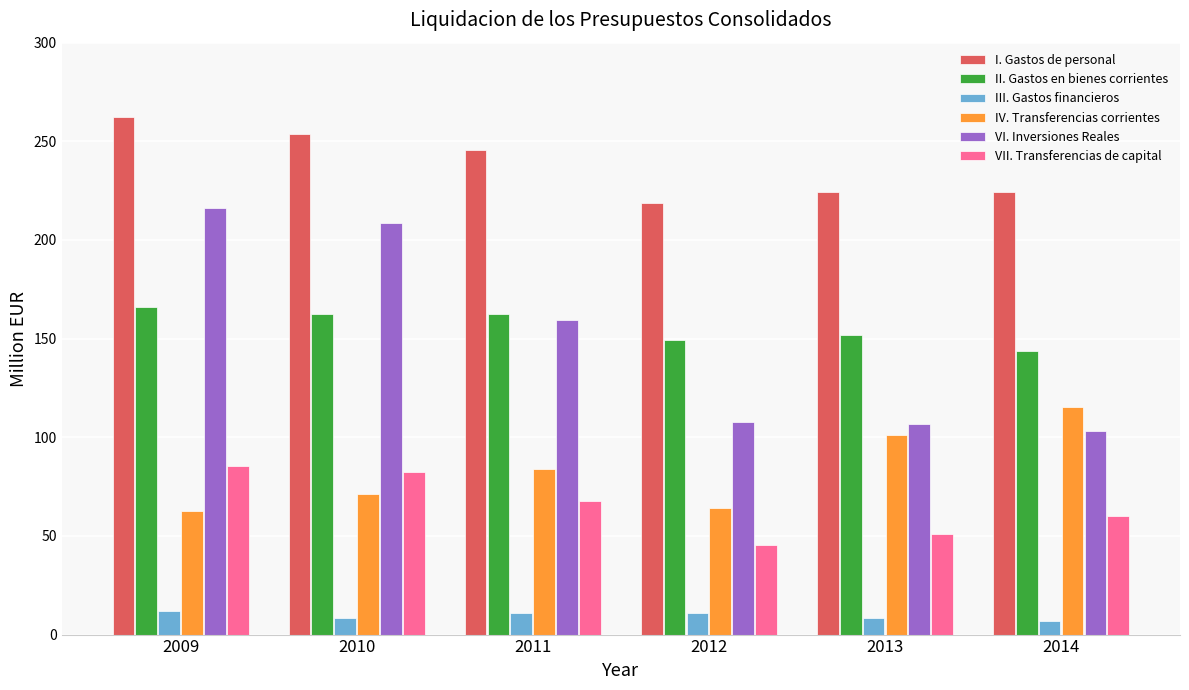

The value of IV. Transferencias corrientes at 2011 is 120.8. True or false?

False